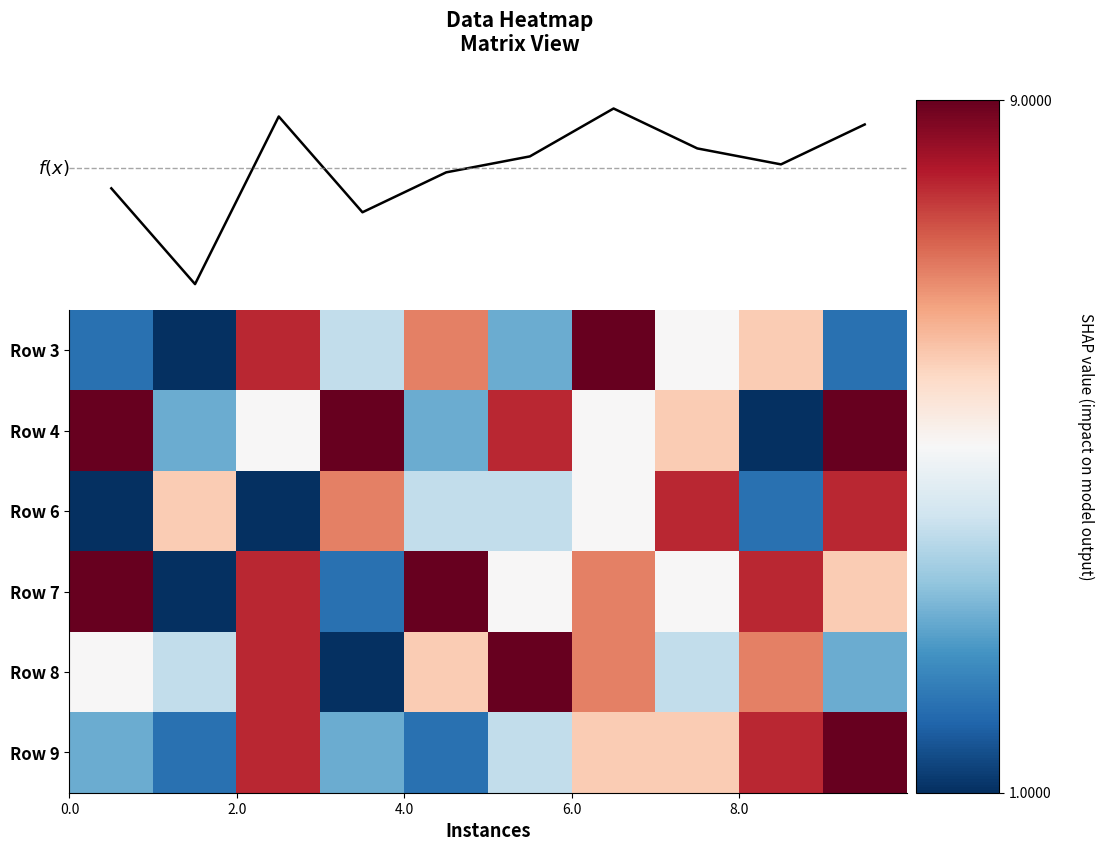

Rank the series by their maximum value, from lowest to highest.

Row 6, Row 3, Row 4, Row 7, Row 8, Row 9